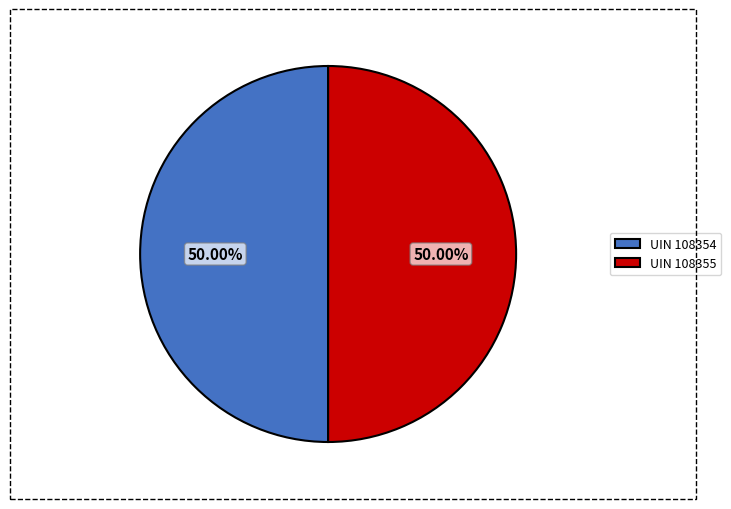

What is the ratio of the value at UIN 108354 to the value at UIN 108355?

1.0